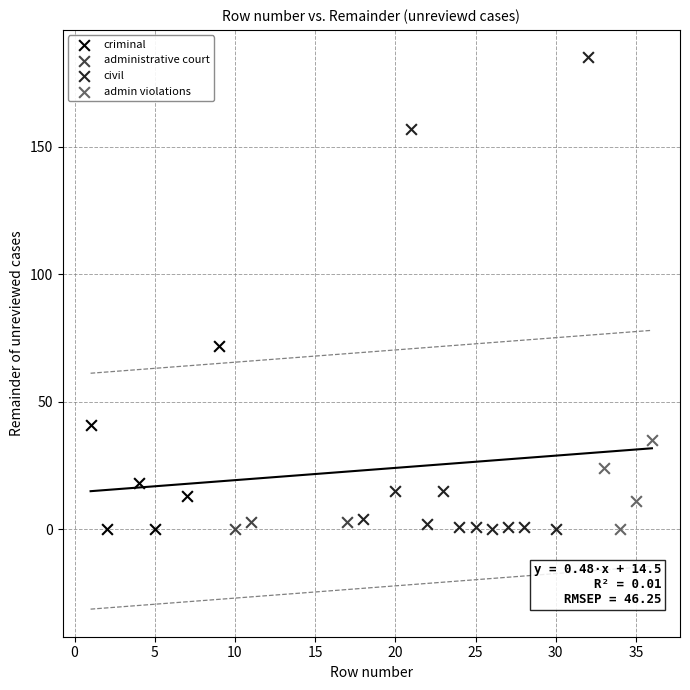

Which series contains the highest Y value?

civil